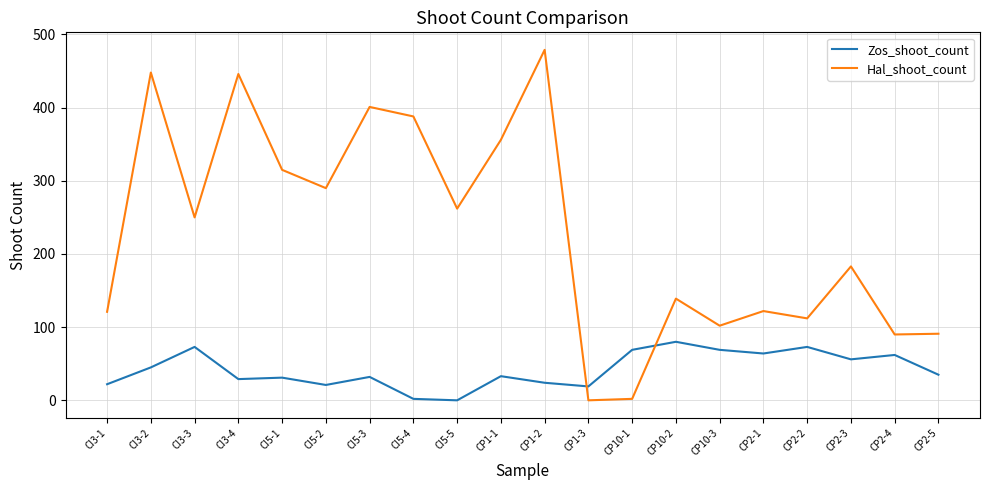

Which series changed the most between CP10-1 and CP10-3?

Hal_shoot_count